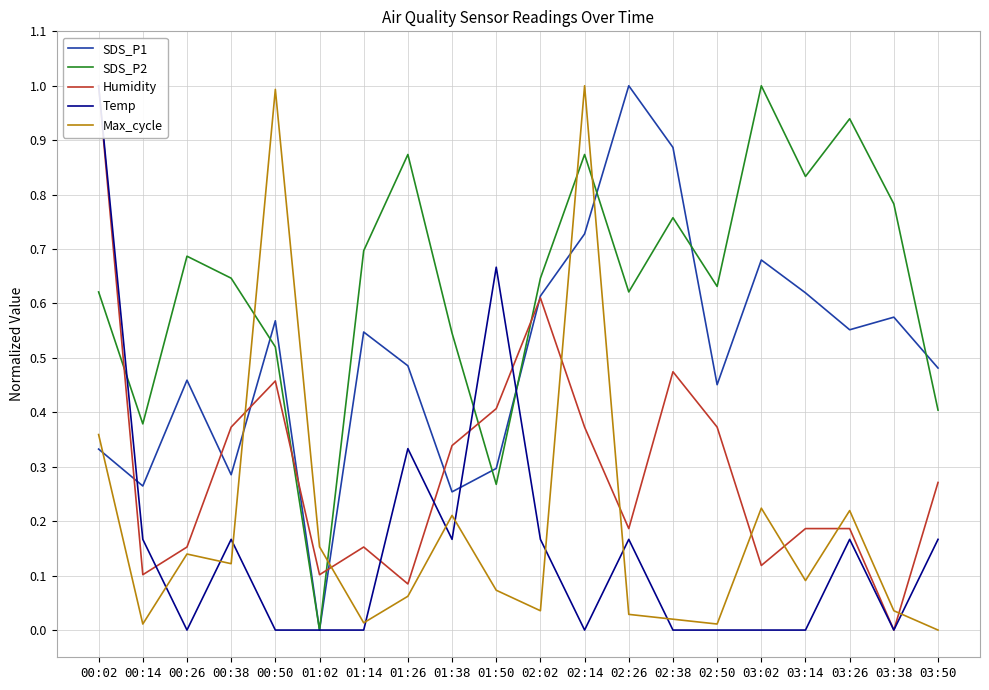

The value of SDS_P2 at 01:26 is 0.5. True or false?

False